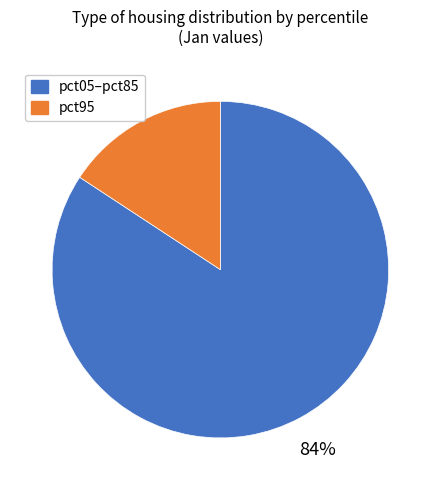

How many segments does this pie chart have?

2